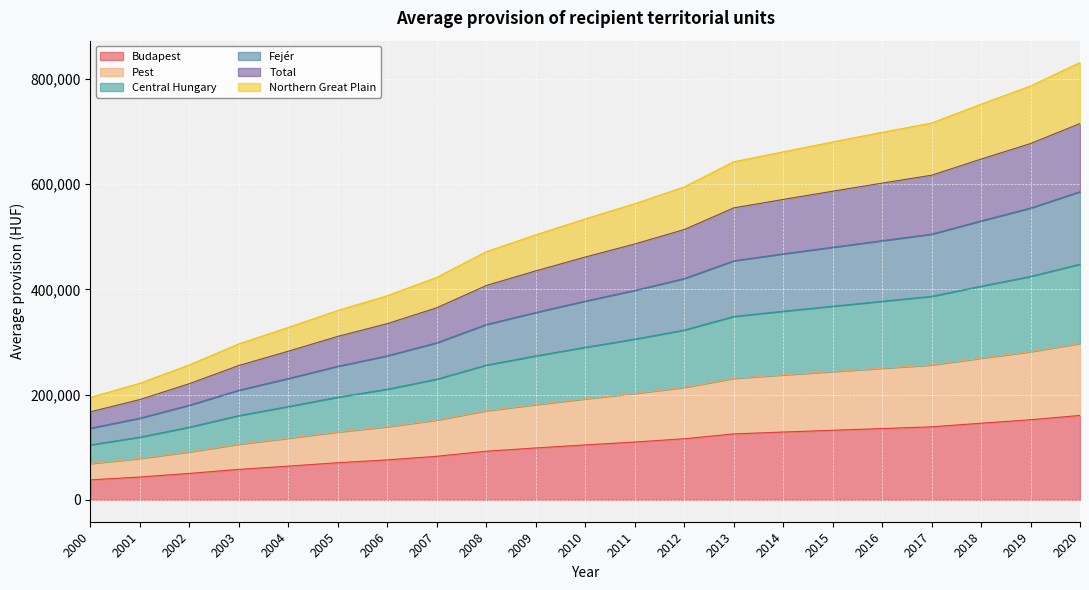

What is the difference between the highest and lowest values at 2010?

429451